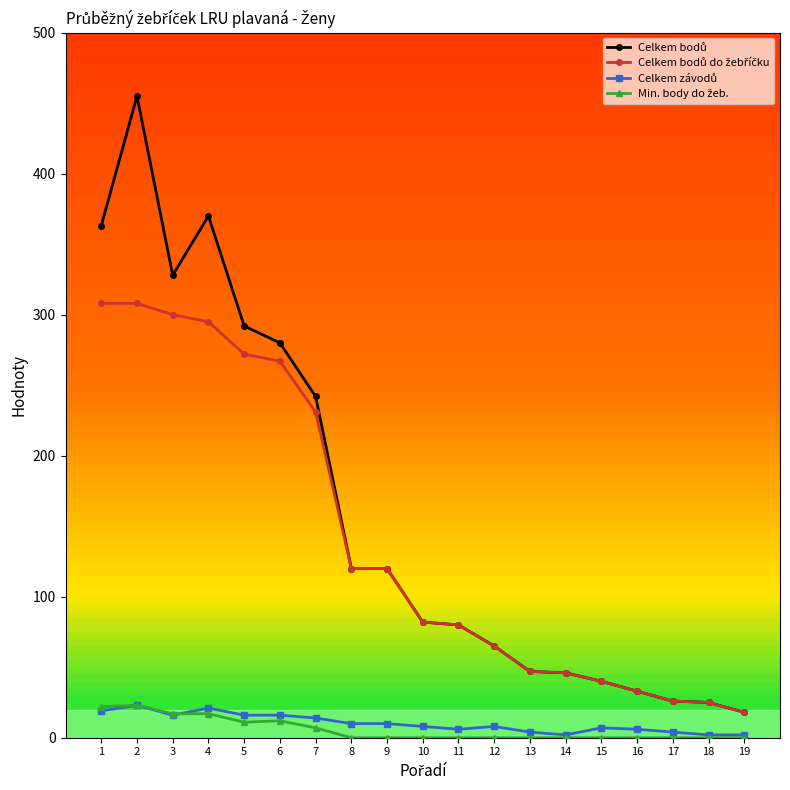

Which label corresponds to the largest value in the chart?

2